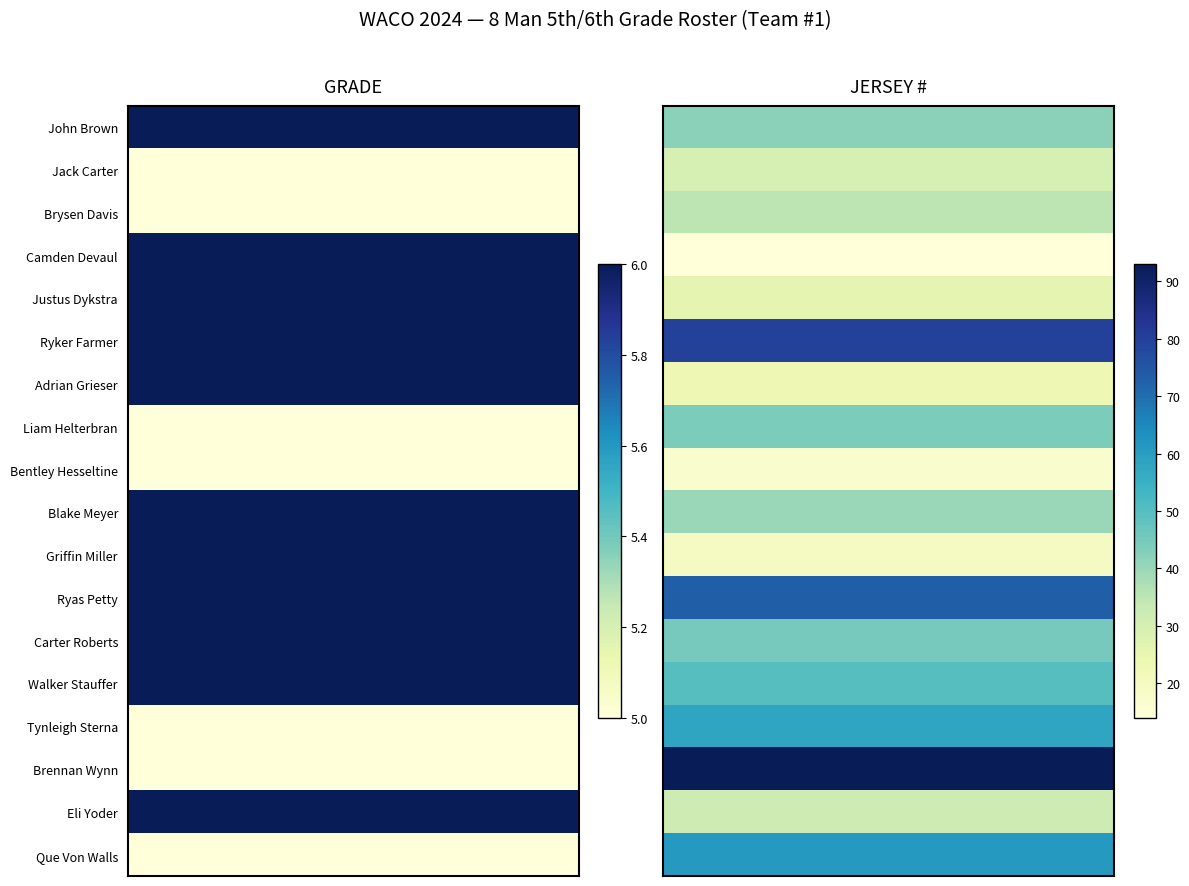

Rank the series at 1 from lowest to highest value.

Camden Devaul, Bentley Hesseltine, Griffin Miller, Adrian Grieser, Justus Dykstra, Jack Carter, Eli Yoder, Brysen Davis, Blake Meyer, John Brown, Liam Helterbran, Carter Roberts, Walker Stauffer, Tynleigh Sterna, Que Von Walls, Ryas Petty, Ryker Farmer, Brennan Wynn